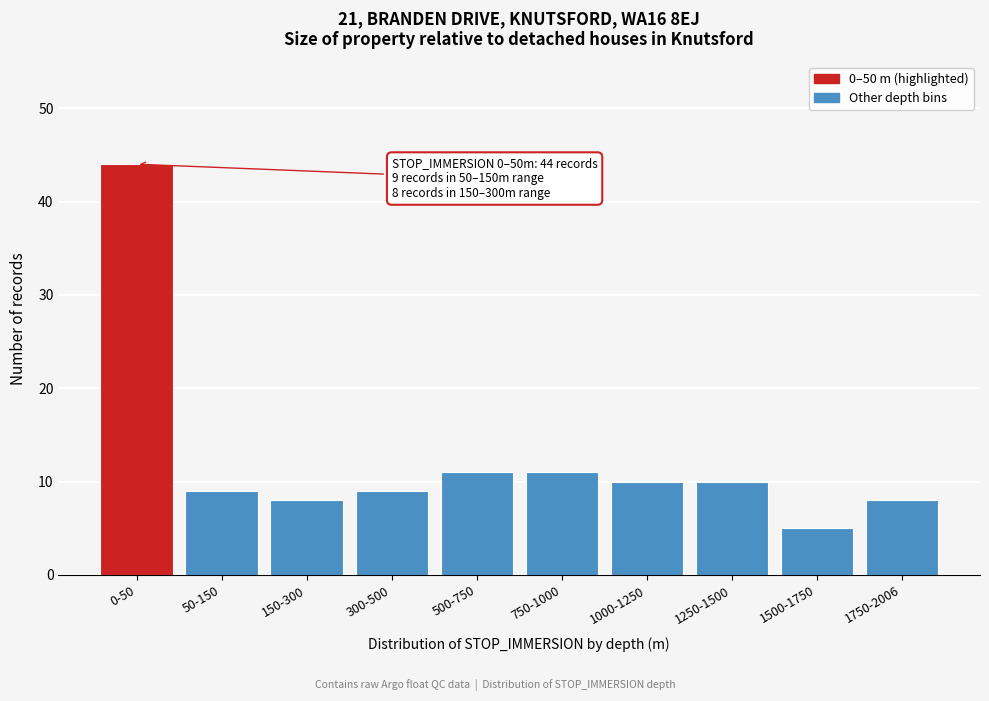

Reading right to left, extract all data points from this chart.

8	5	10	10	11	11	9	8	9	44